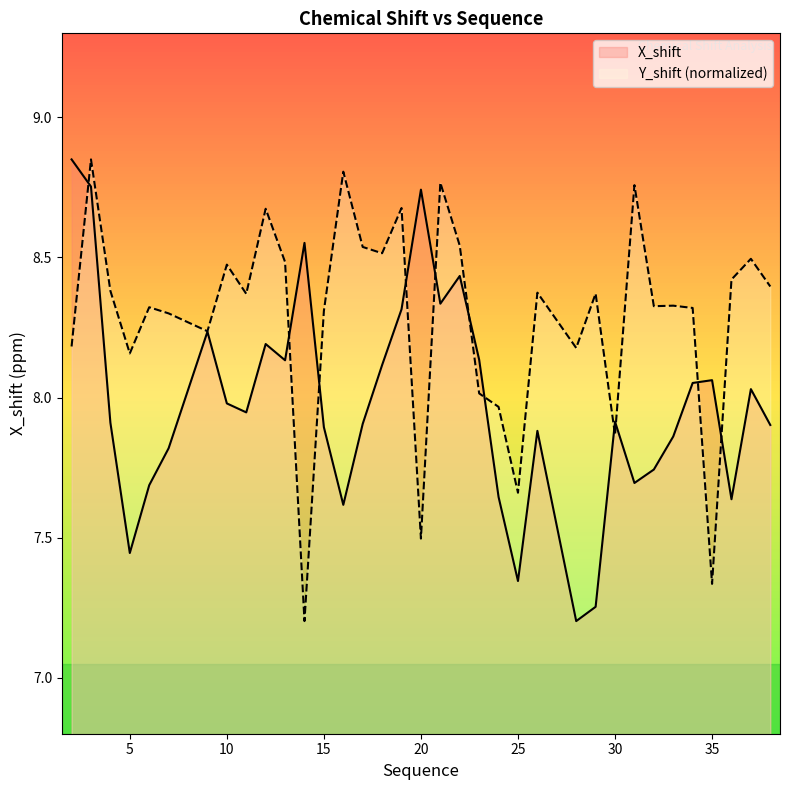

Which series has the largest total across all categories?

Y_shift (normalized)